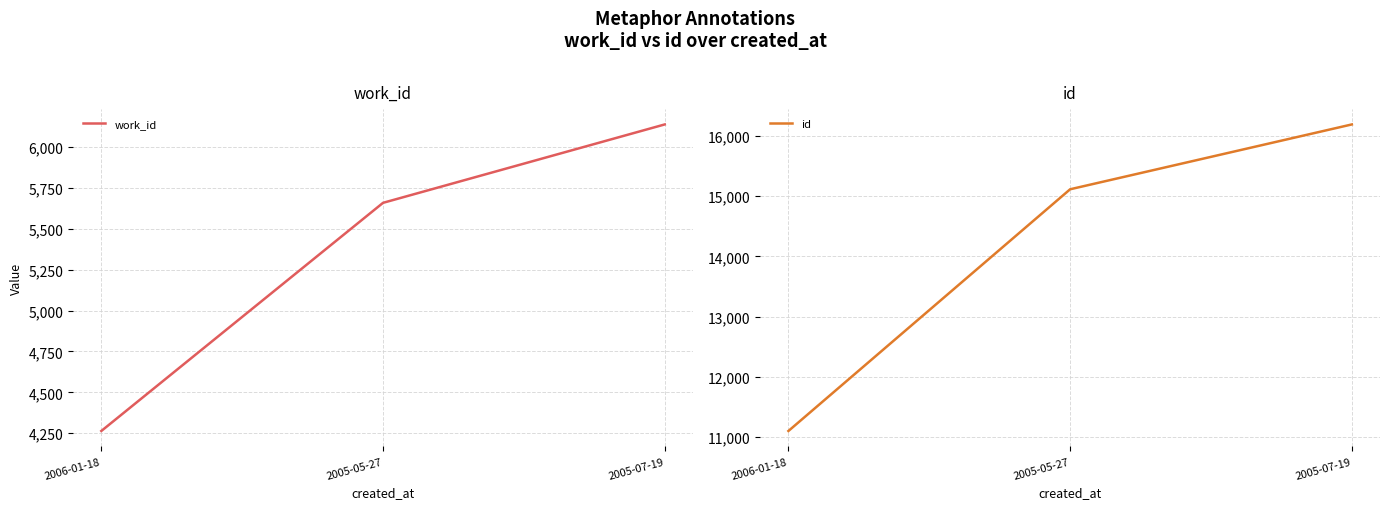

Is the value of id at 2005-07-19 greater than the value of work_id at 2006-01-18?

Yes